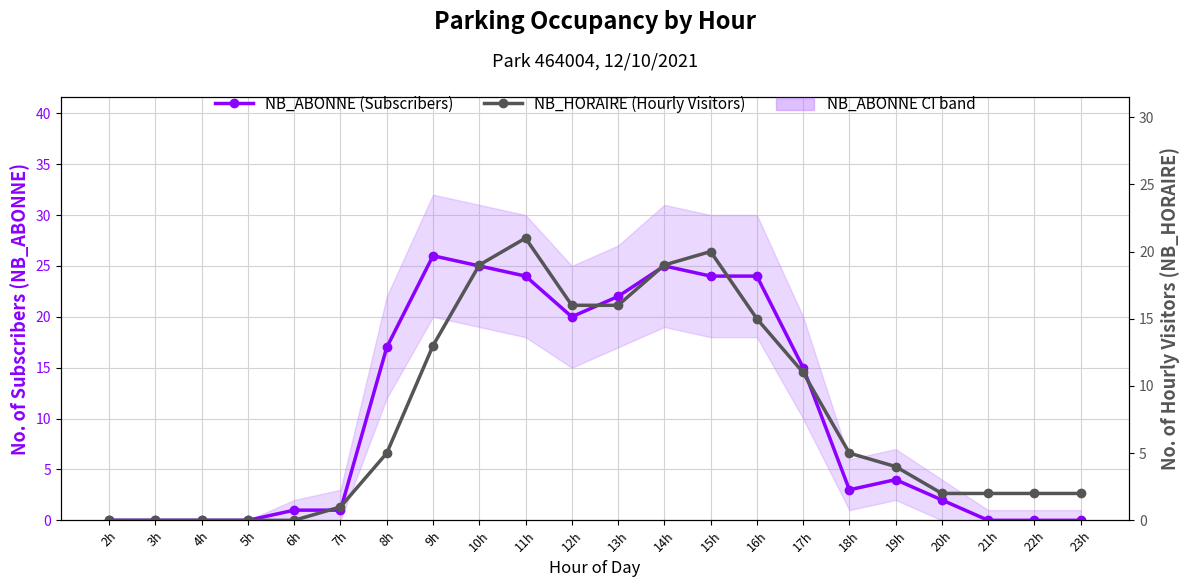

What is the label of the 14th point from the left?

15h